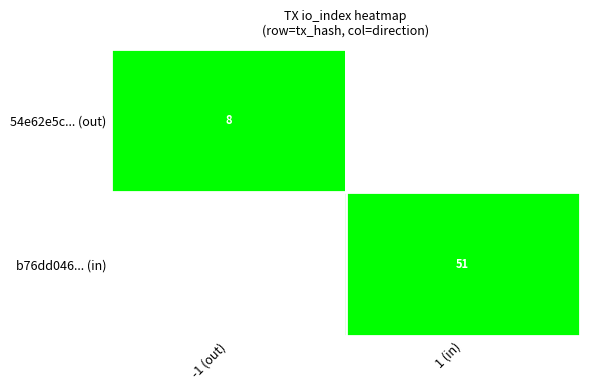

The value of b76dd046... (in) at 1 (in) is 76. True or false?

False